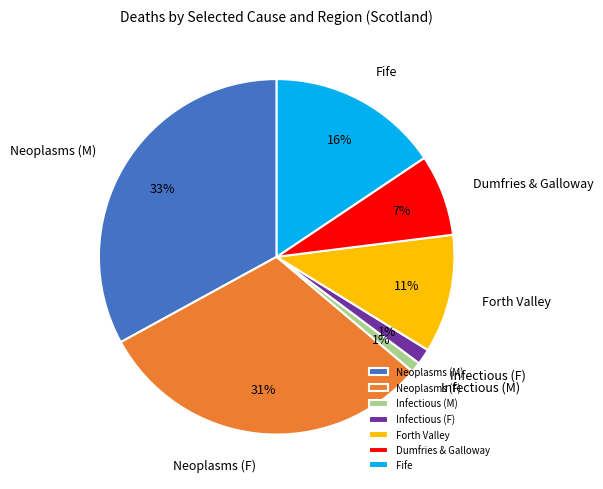

How many slices are in this pie chart?

7